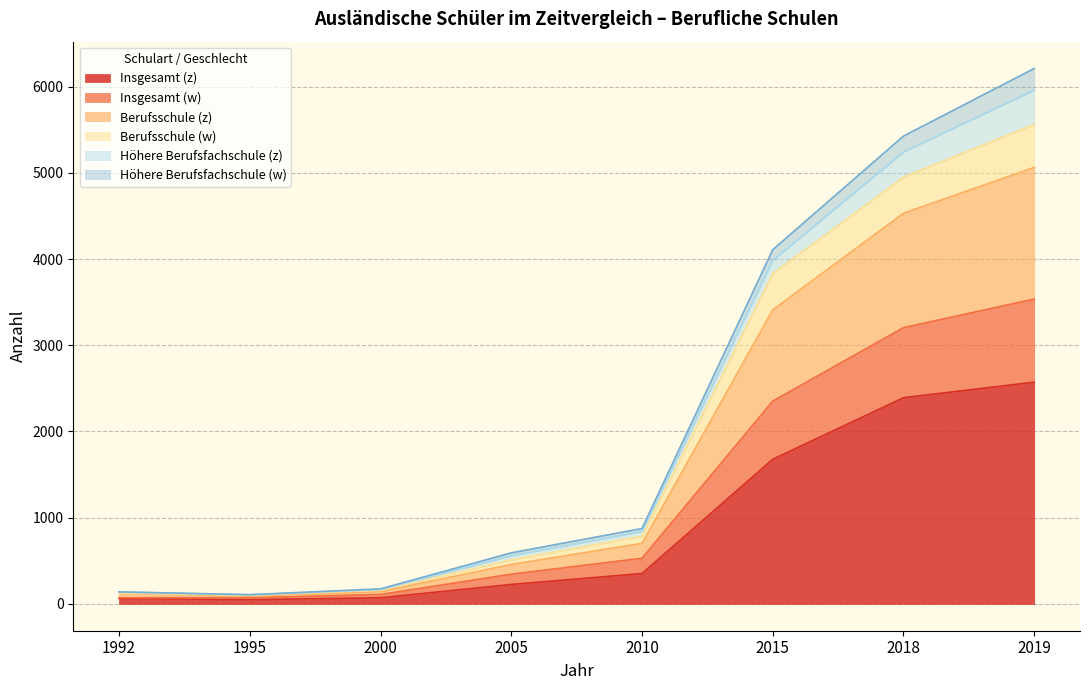

How many values in the Insgesamt (w) series exceed 786?

3